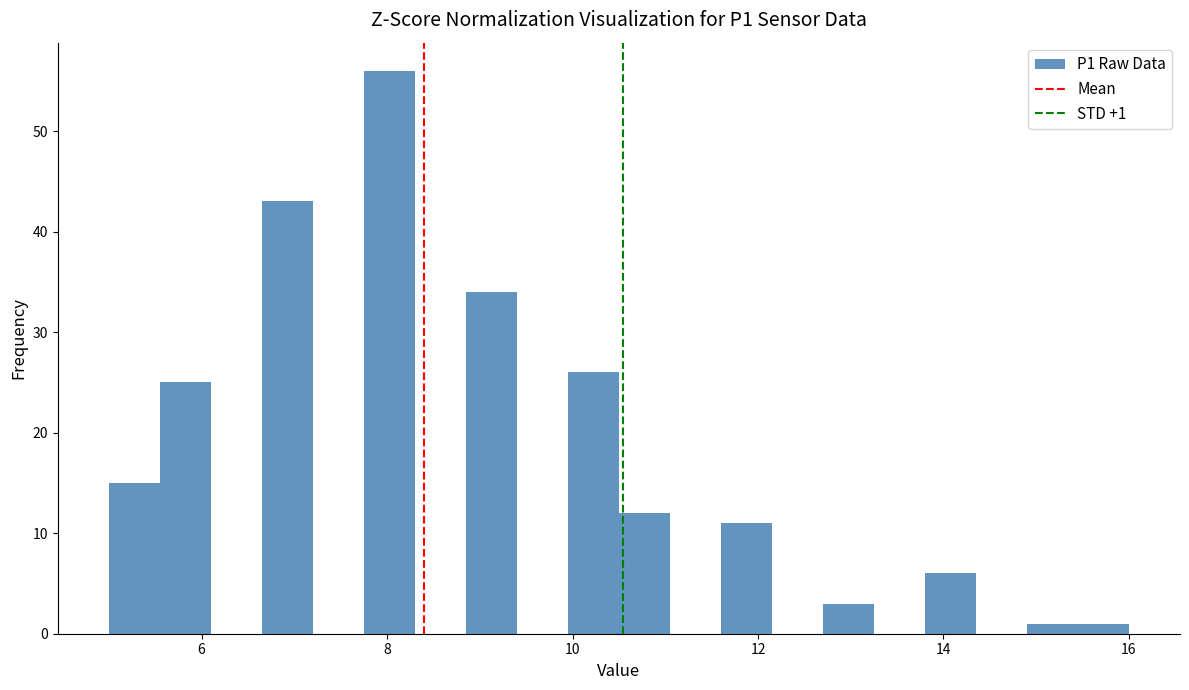

Read against the x-axis, roughly where is the centre of the tallest bar?

8.0